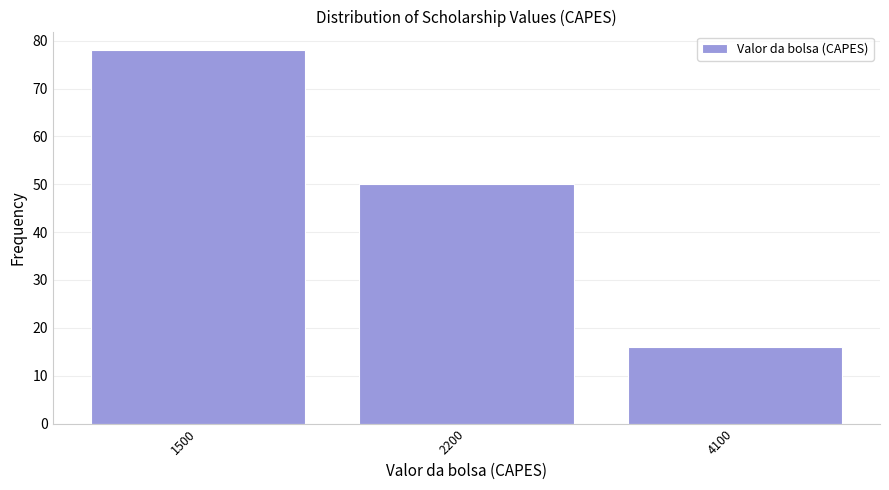

Reading left to right, extract all data points from this chart.

78	50	16